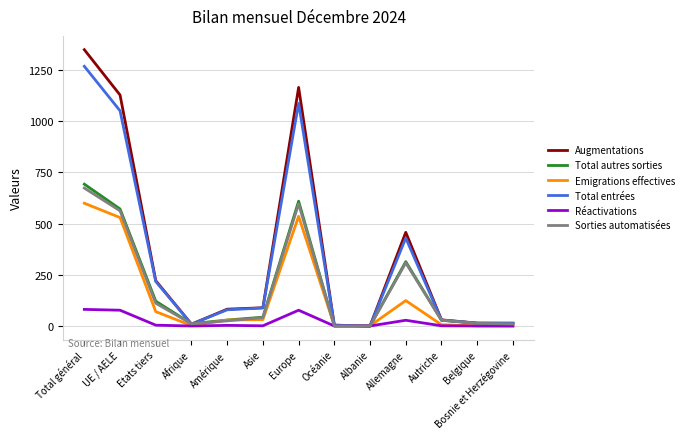

What is the difference between the maximum and minimum values in the Emigrations effectives series?

599